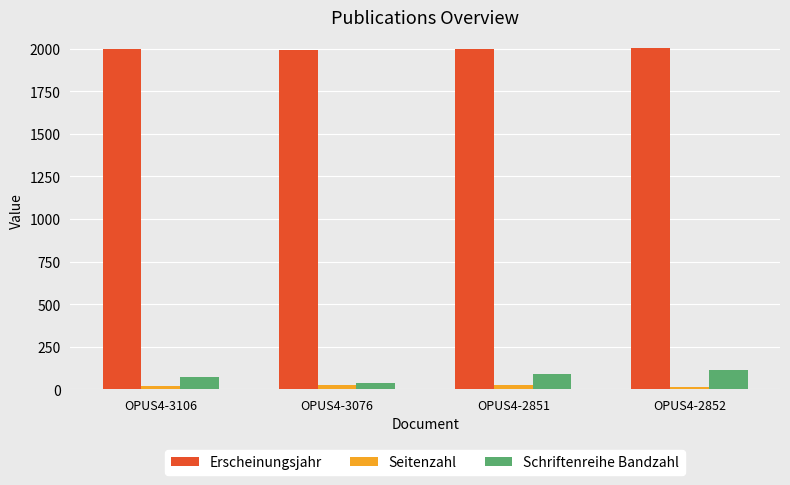

The Seitenzahl series shows 25 at OPUS4-2851. True or false?

True